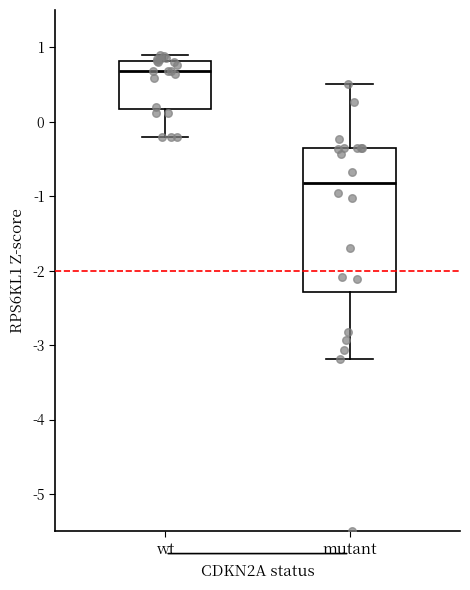

Which box is the tallest, from its lower edge to its upper edge?

mutant